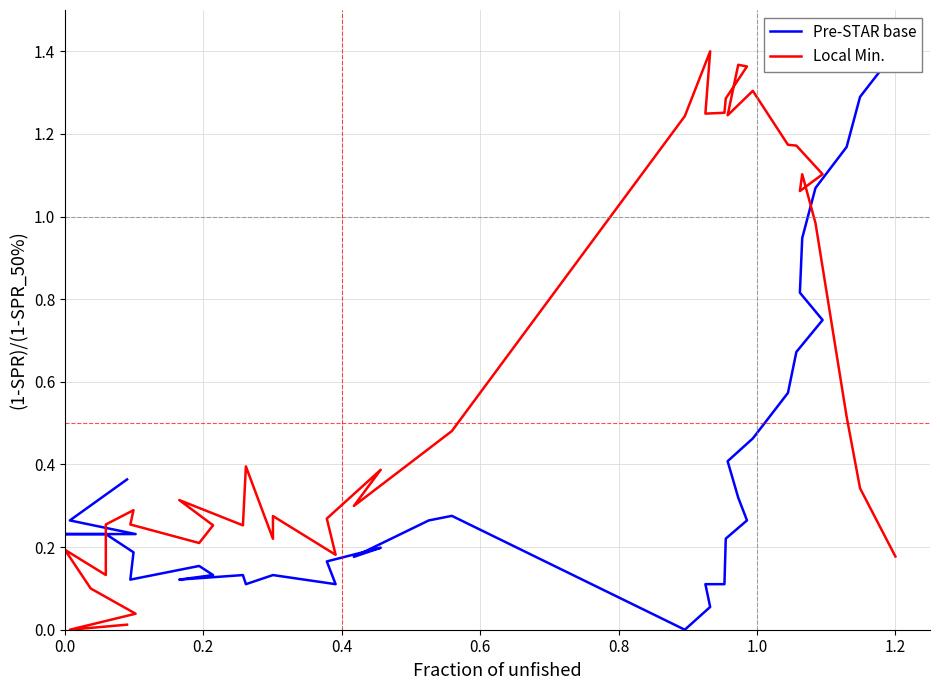

Rank the series by their average value, from lowest to highest.

Pre-STAR base, Local Min.